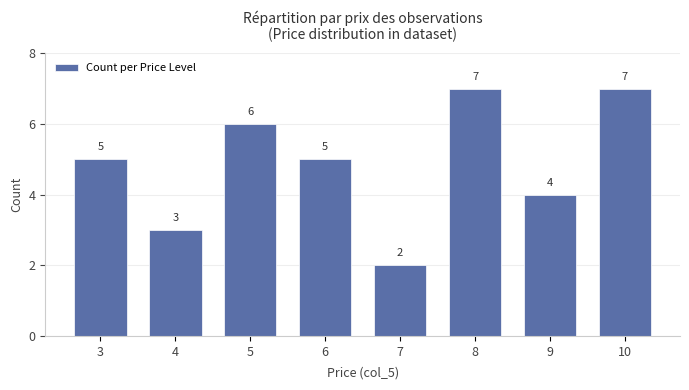

How many categories are shown in the chart?

8